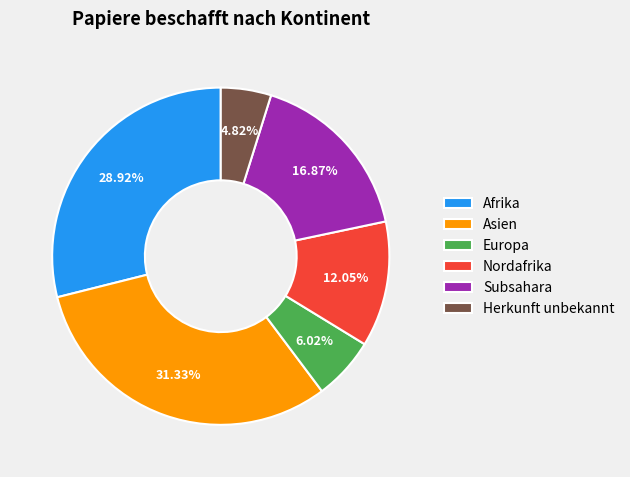

How many segments does this pie chart have?

6